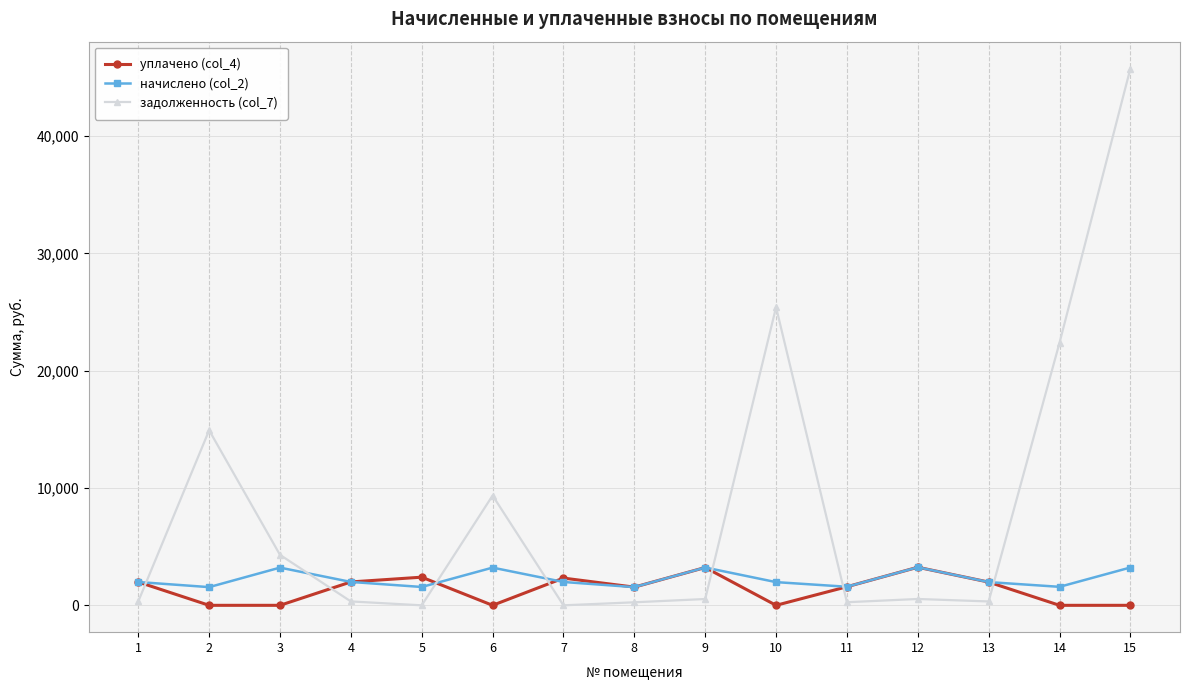

The value of уплачено (col_4) at 14 is 1531.9. True or false?

False